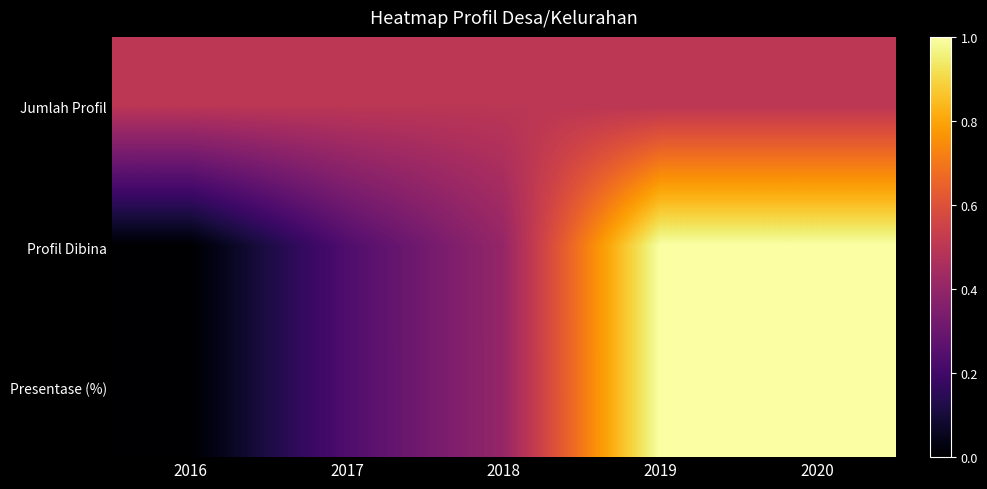

At which category is the sum across all series the highest?

2019